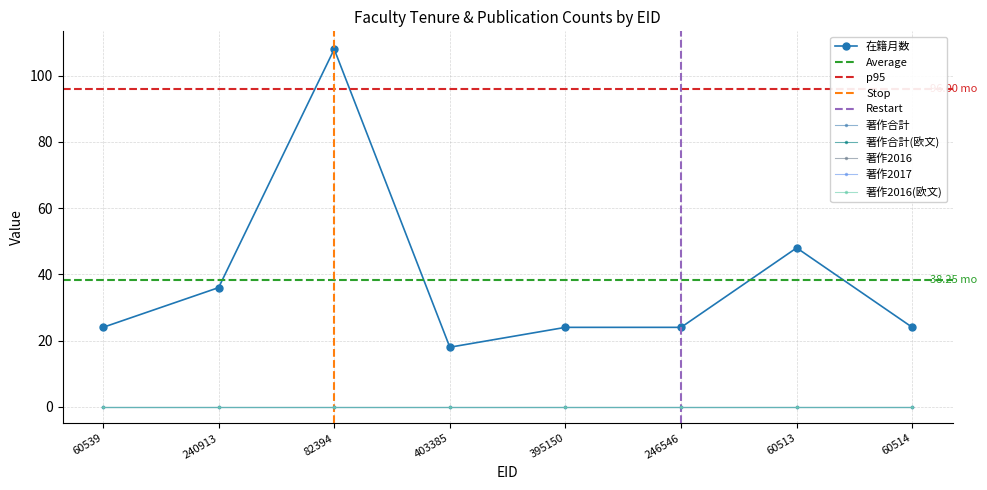

How many lines are shown in the chart?

6